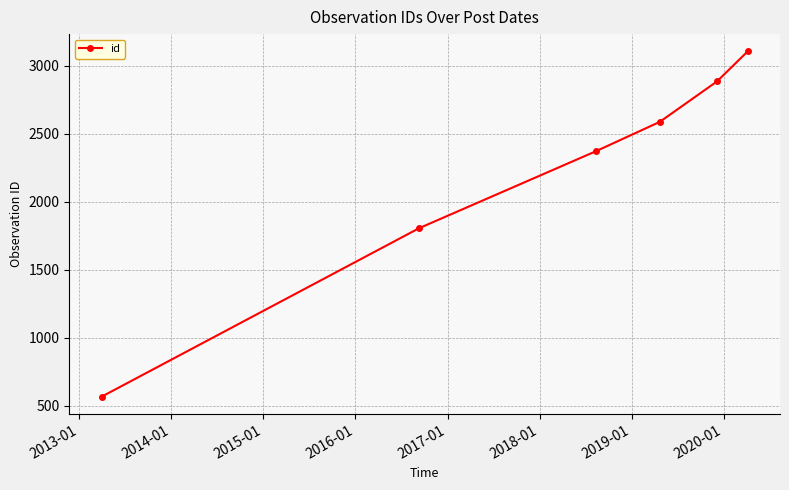

True or false: there are more than 1 points higher than both neighbors.

False